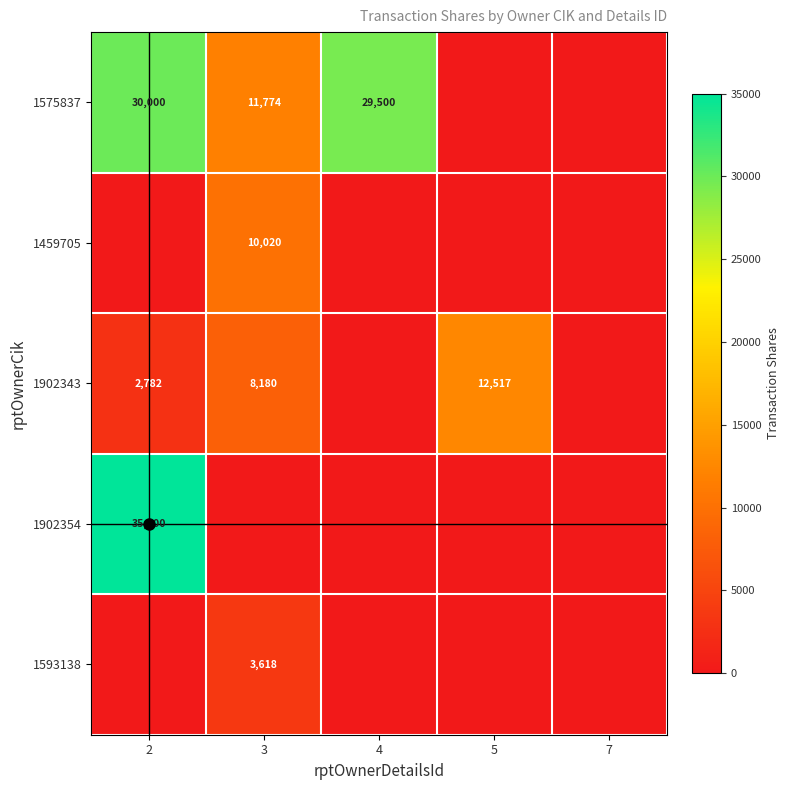

Between 7 and 2, which is larger?

2